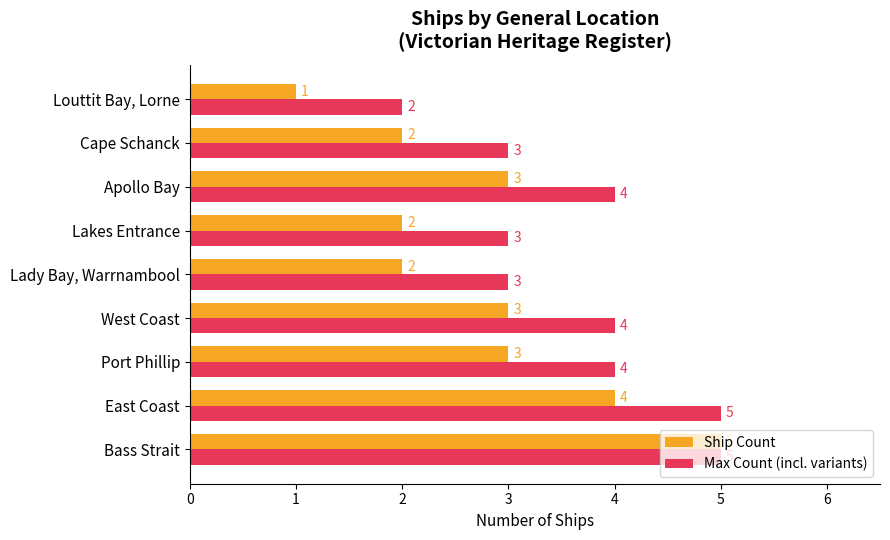

The Ship Count series shows 4 at West Coast. True or false?

False